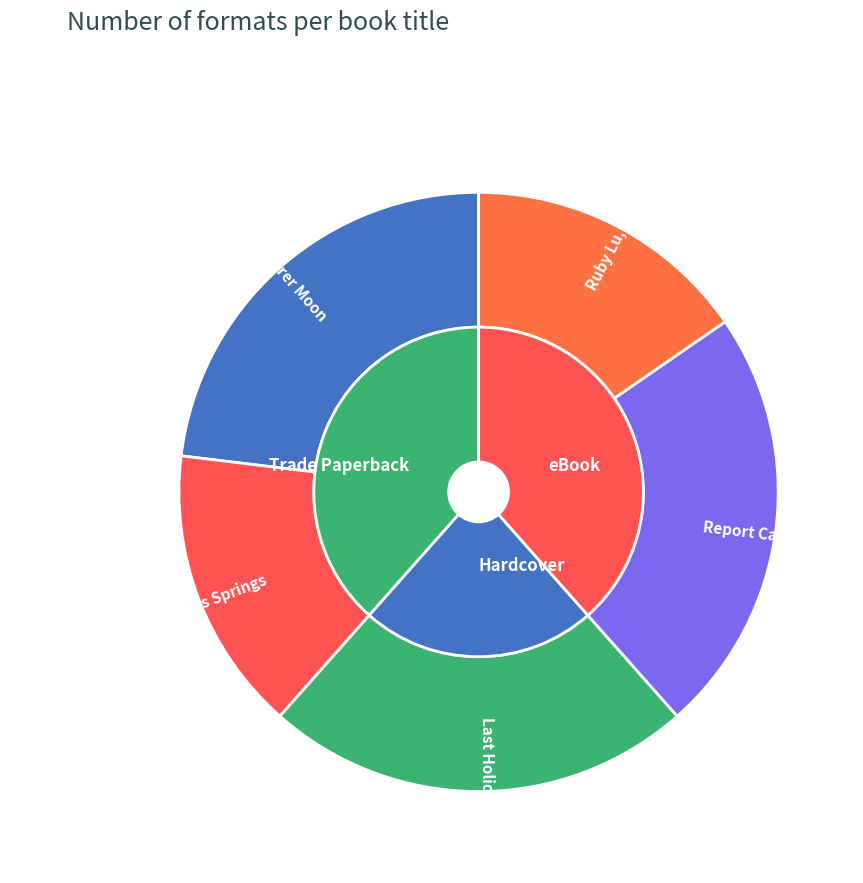

Is it true that Seven Wonders of Sassafras Springs is 1% of the pie?

False